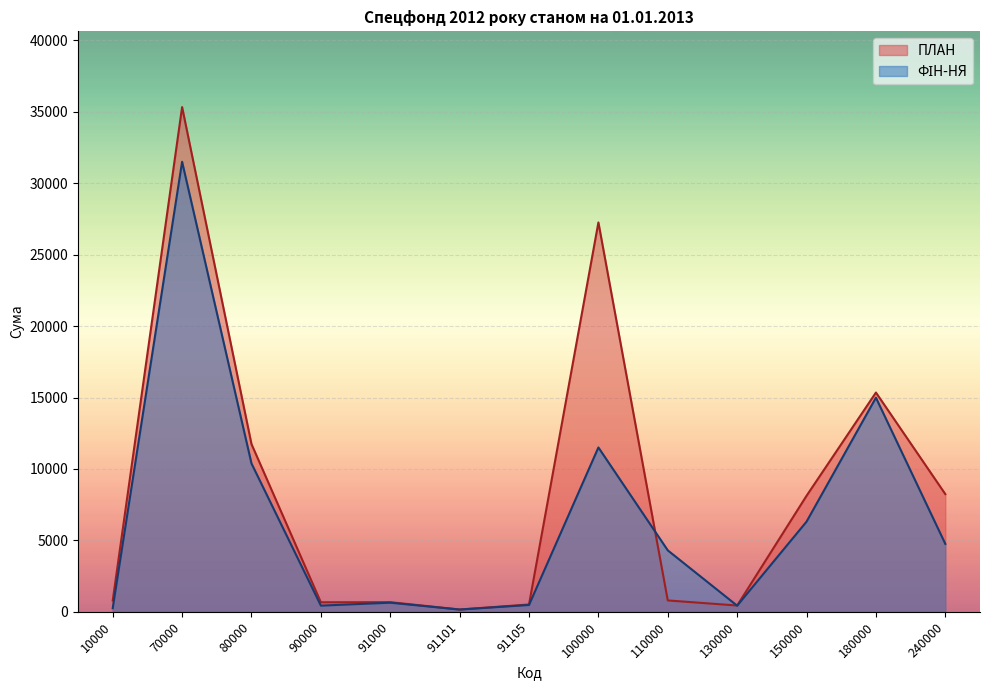

Where does the ПЛАН series first go above 797?

70000